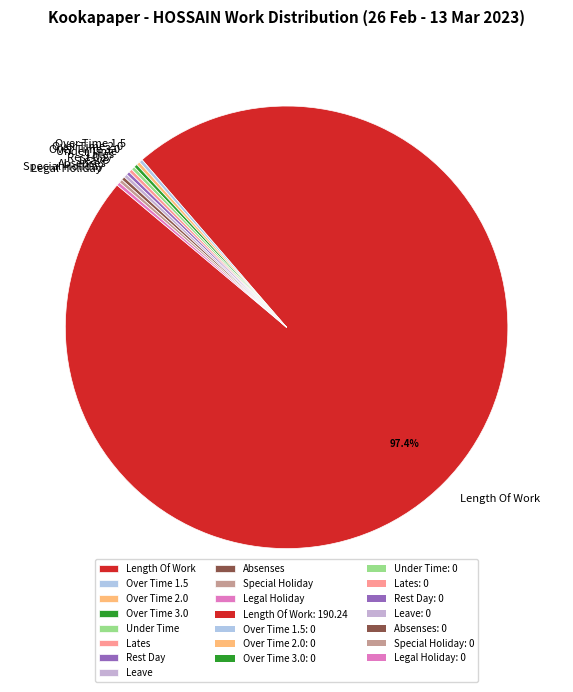

Which category accounts for the majority?

Length Of Work